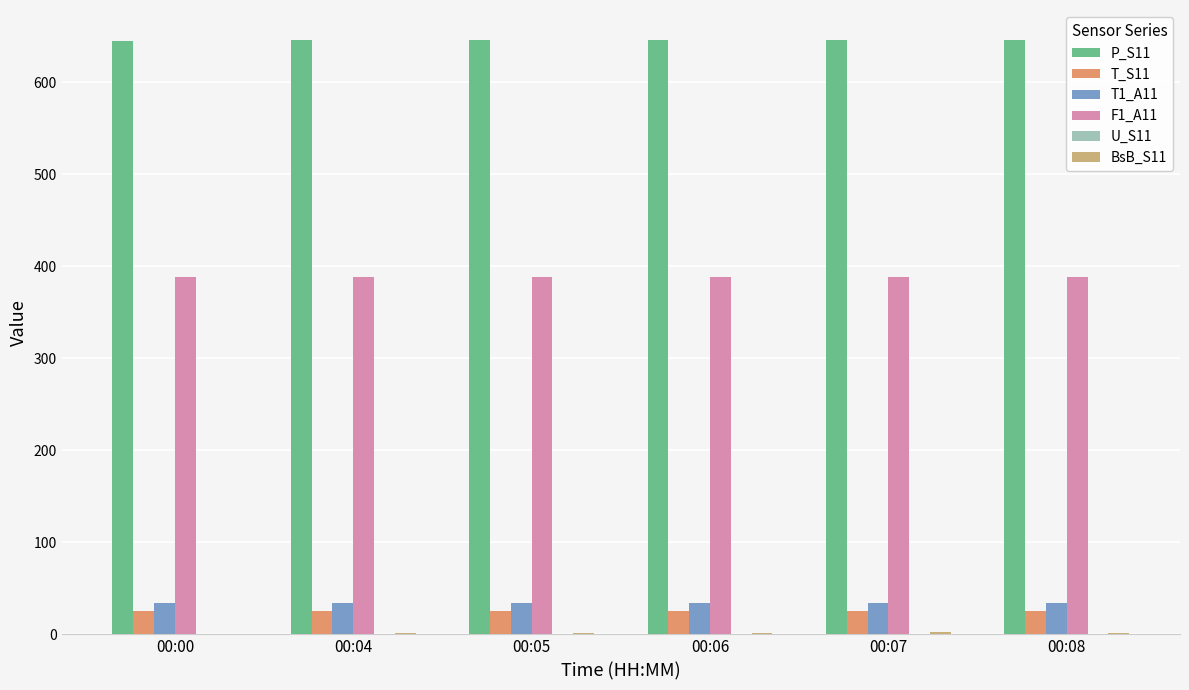

What is the sum of all T1_A11 values?

207.6